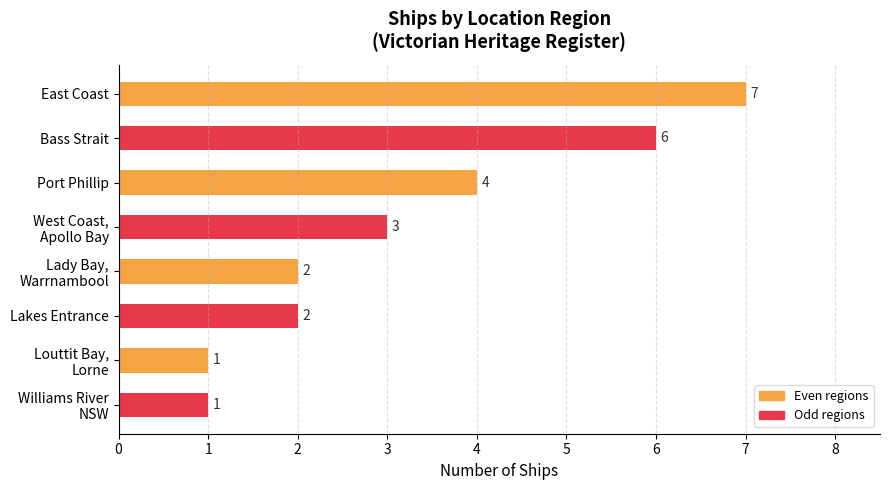

How many data points are less than 3?

4